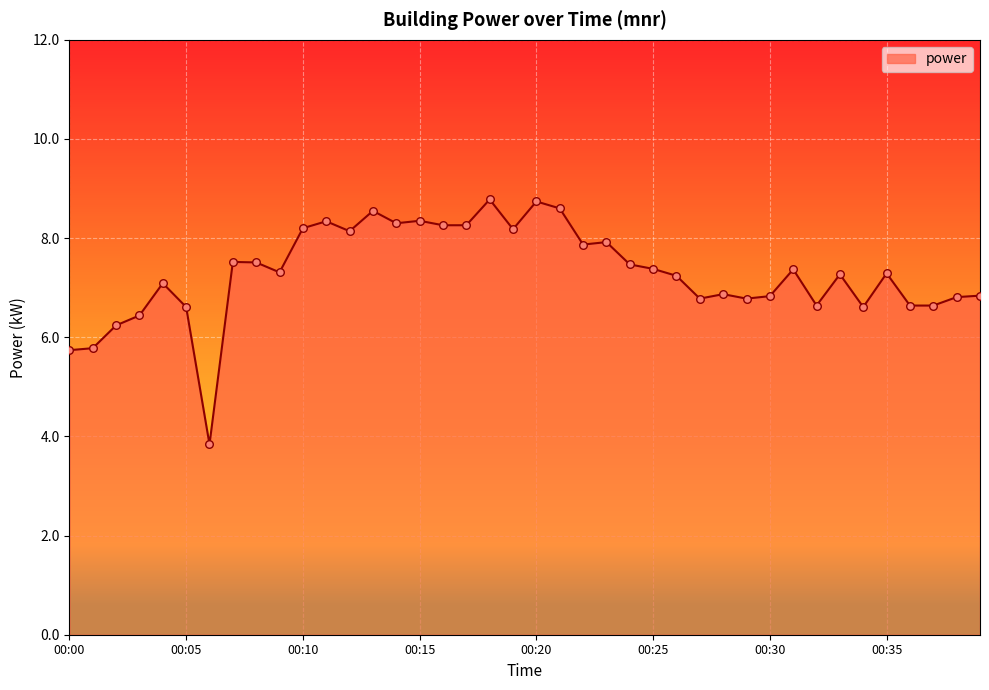

What is the difference between the maximum and minimum values?

4.9